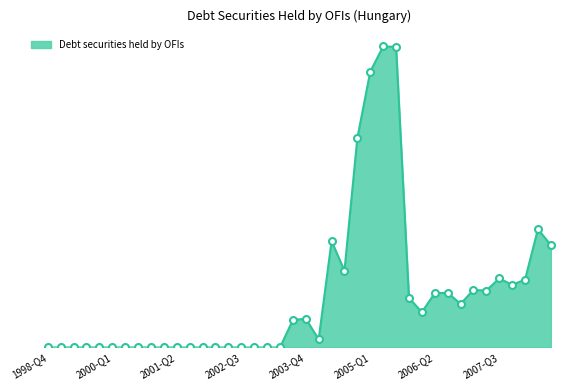

What is the sum of all values?

84965